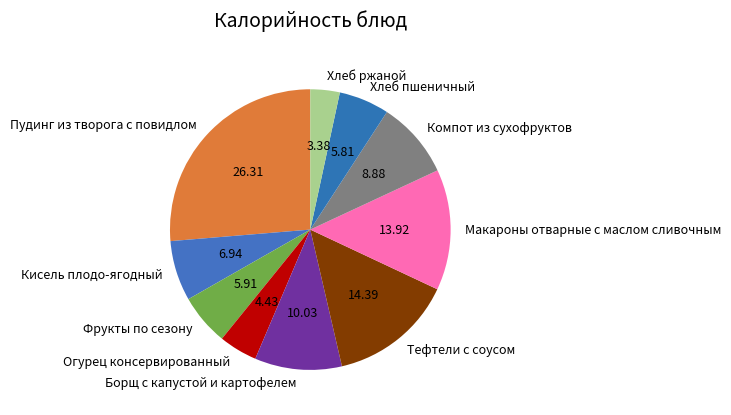

Which slice is the largest?

Пудинг из творога с повидлом